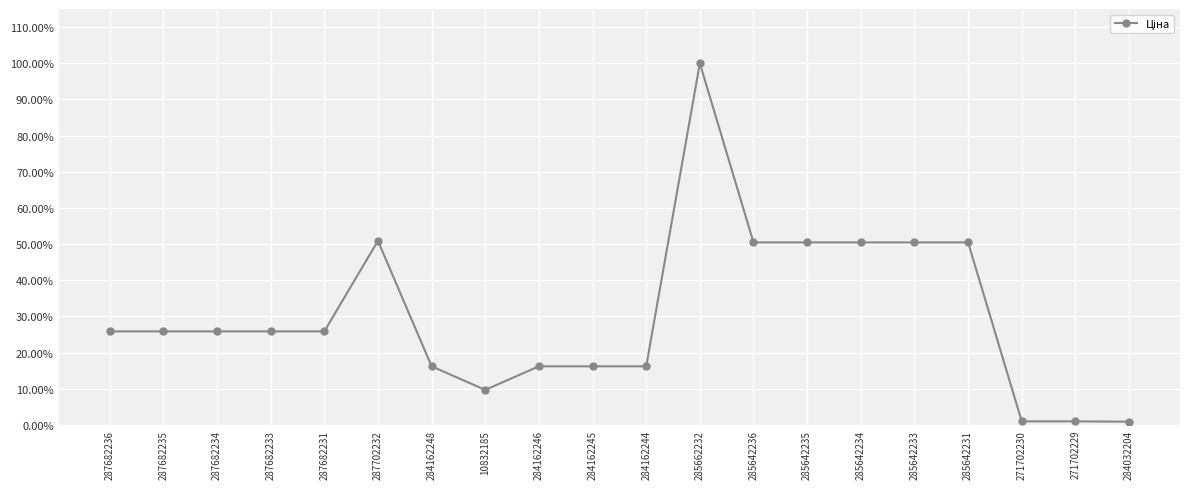

Is this an area chart (filled region under the line)?

No